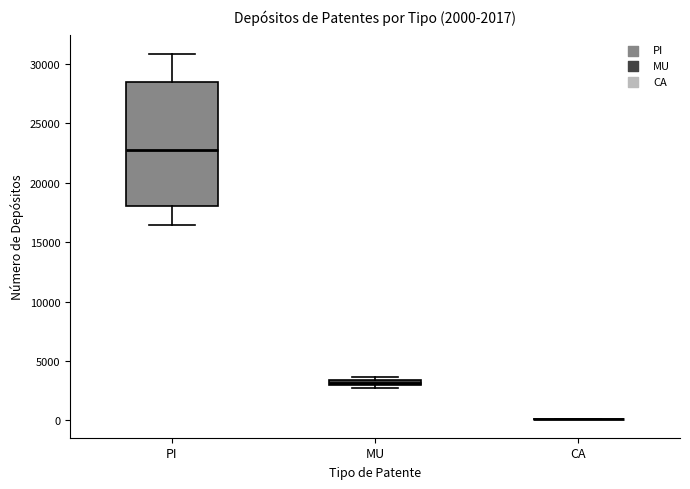

Which box is the tallest, from its lower edge to its upper edge?

PI